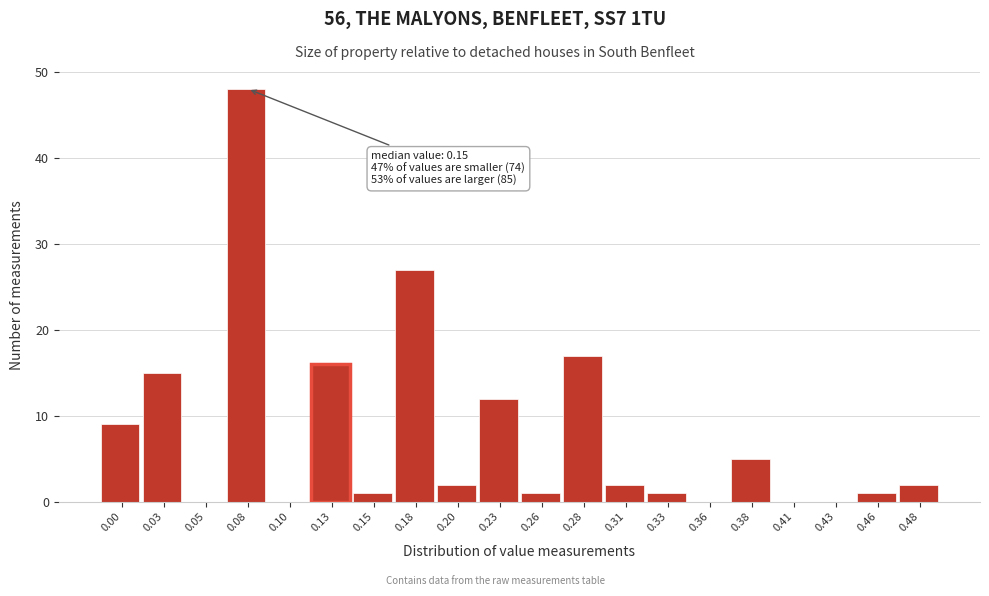

Reading right to left, transcribe all the data shown in this chart.

0.48=2	0.46=1	0.43=0	0.41=0	0.38=5	0.36=0	0.33=1	0.31=2	0.28=17	0.26=1	0.23=12	0.20=2	0.18=27	0.15=1	0.13=16	0.10=0	0.08=48	0.05=0	0.03=15	0.00=9